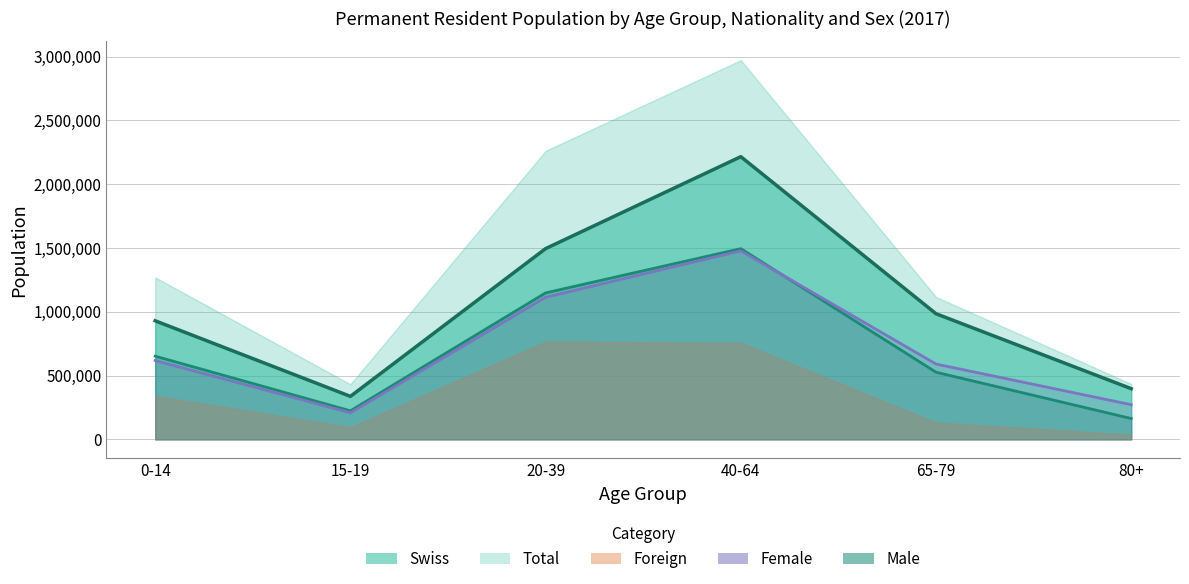

Between 0-14 and 80+, which series saw the biggest shift?

Total